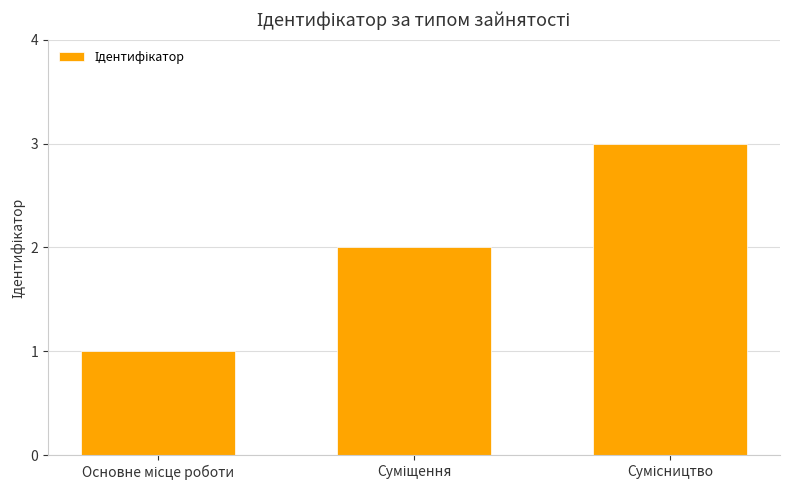

What is the maximum value shown in the chart?

3